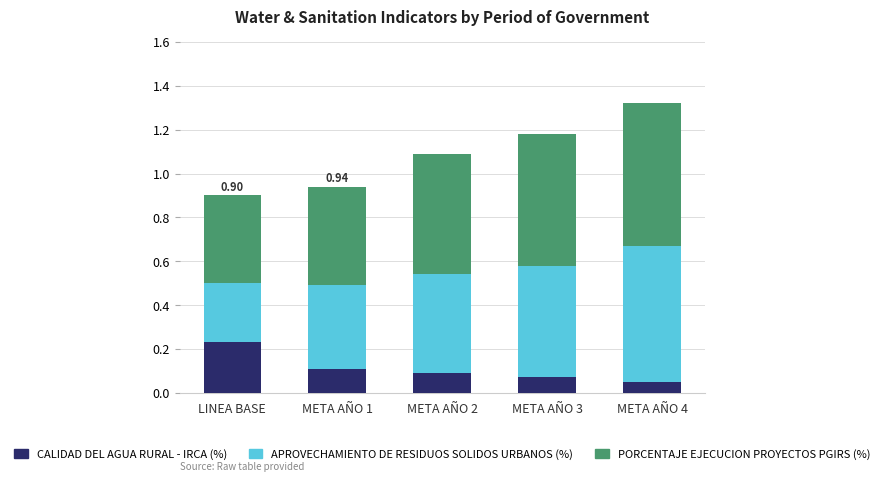

At which label does CALIDAD DEL AGUA RURAL - IRCA (%) reach its peak?

LINEA BASE